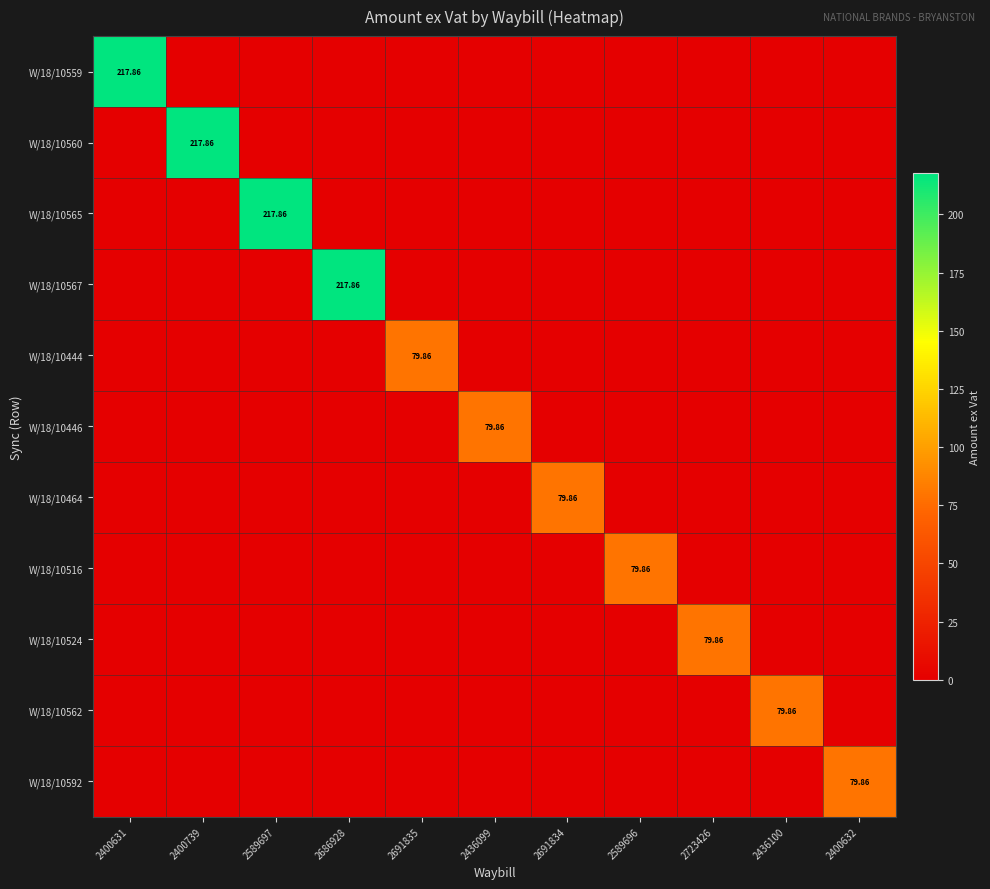

Which category has the highest value in the W/18/10444 series?

2691835